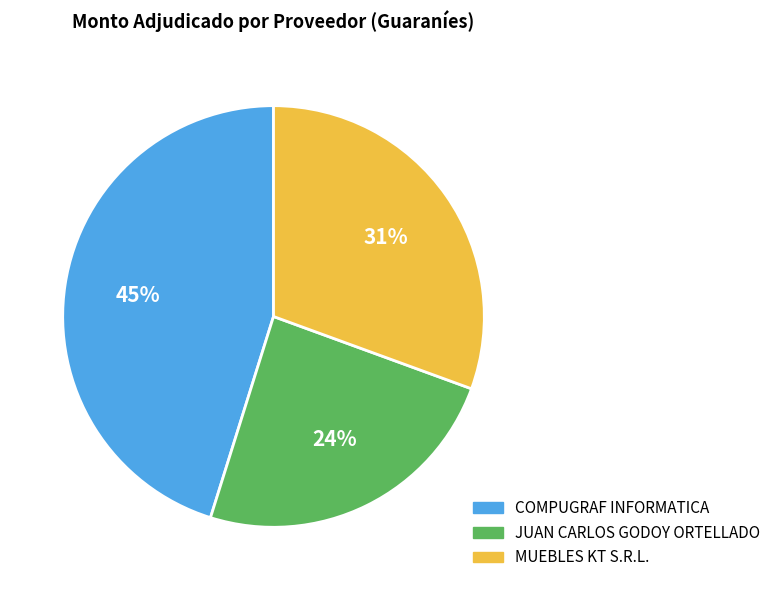

Which slice is the smallest?

JUAN CARLOS GODOY ORTELLADO